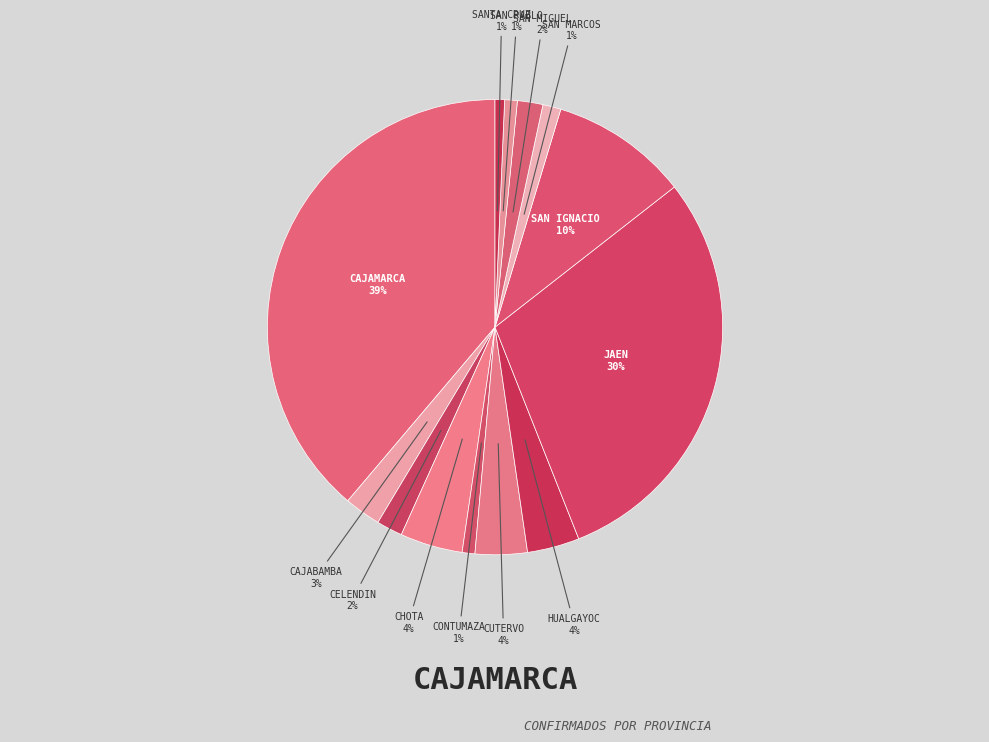

Does any single category account for the majority?

No